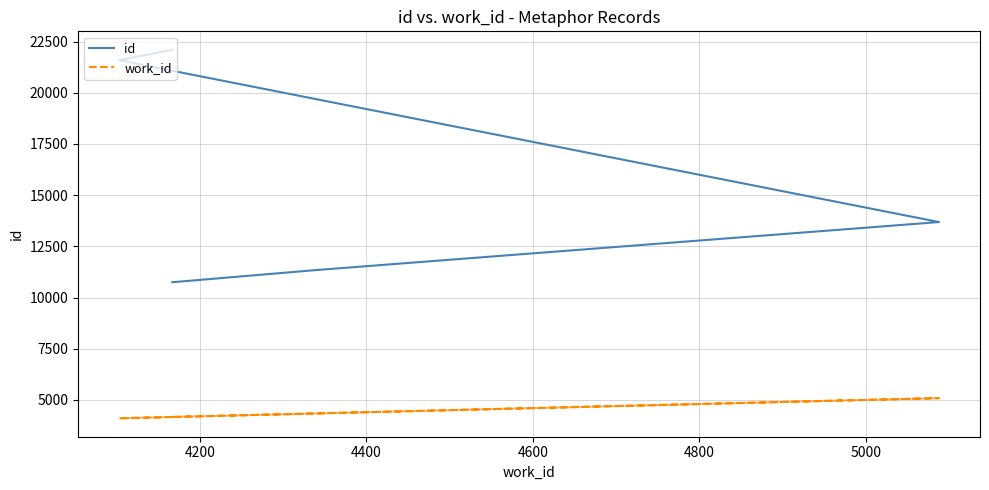

List the series in order of their peak value, highest first.

id, work_id